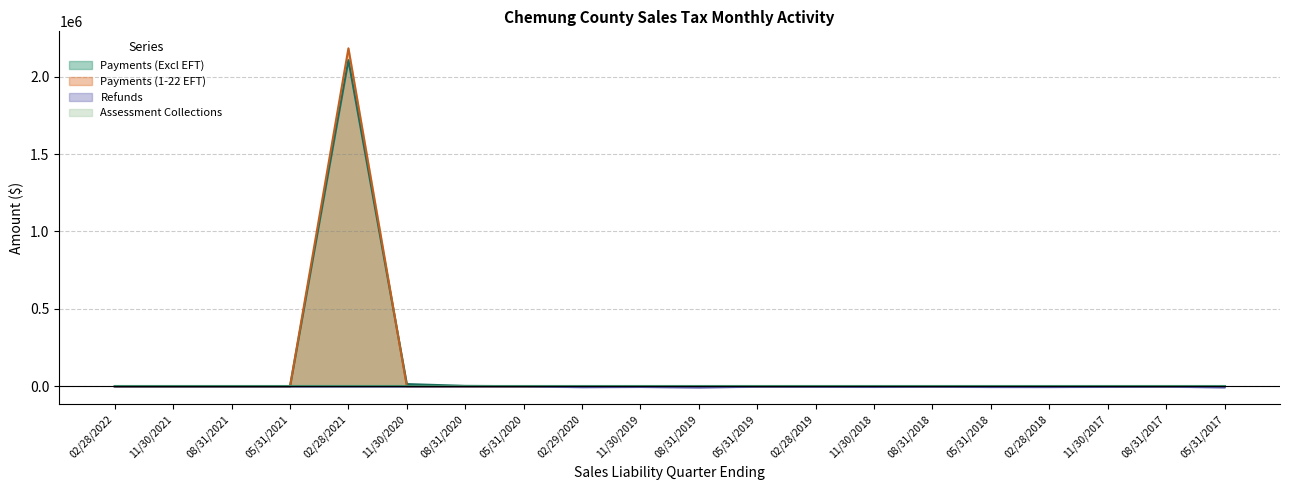

True or false: Payments (1-22 EFT) and Refunds intersect in this chart.

False